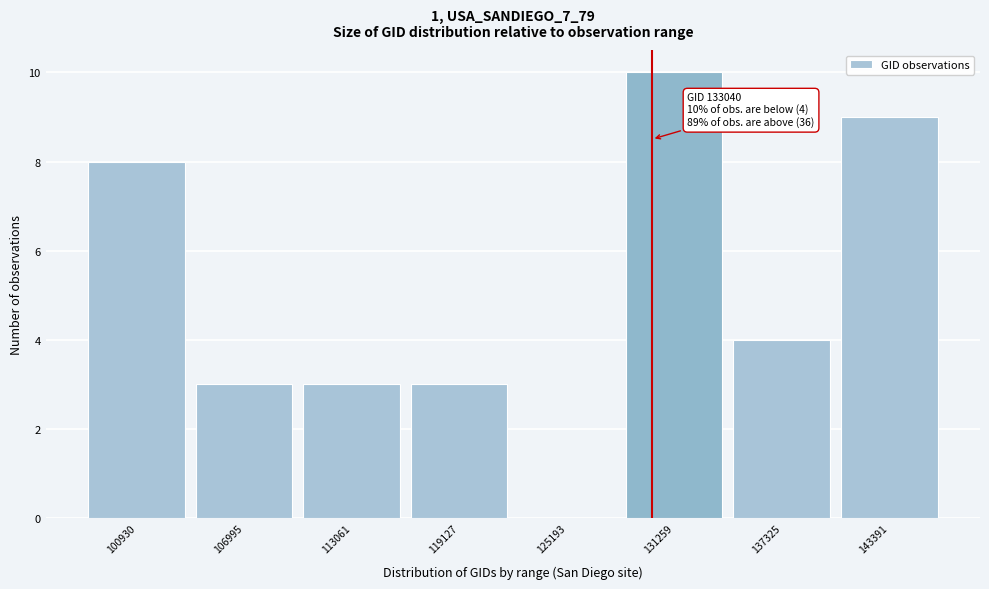

Reading left to right, transcribe all the data shown in this chart.

100930=8	106995=3	113061=3	119127=3	125193=0	131259=10	137325=4	143391=9